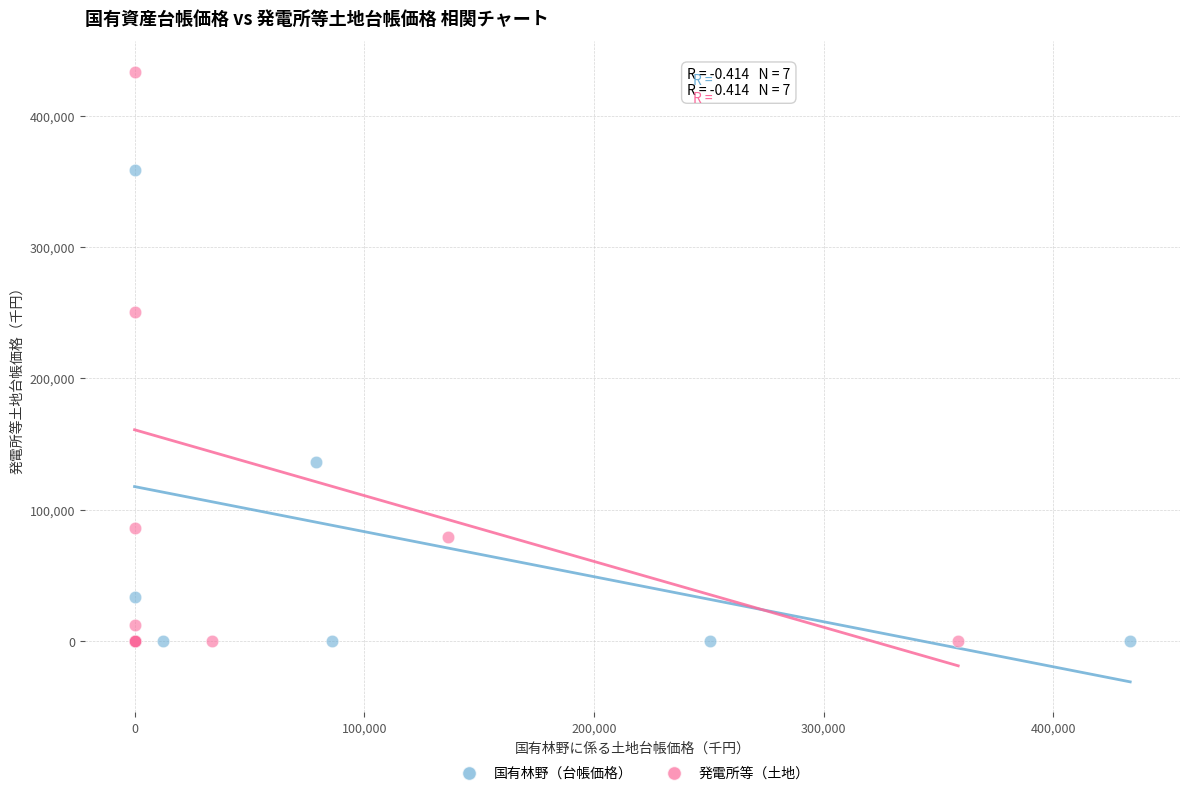

What are all the series names shown in the legend?

国有林野（台帳価格）, 発電所等（土地）